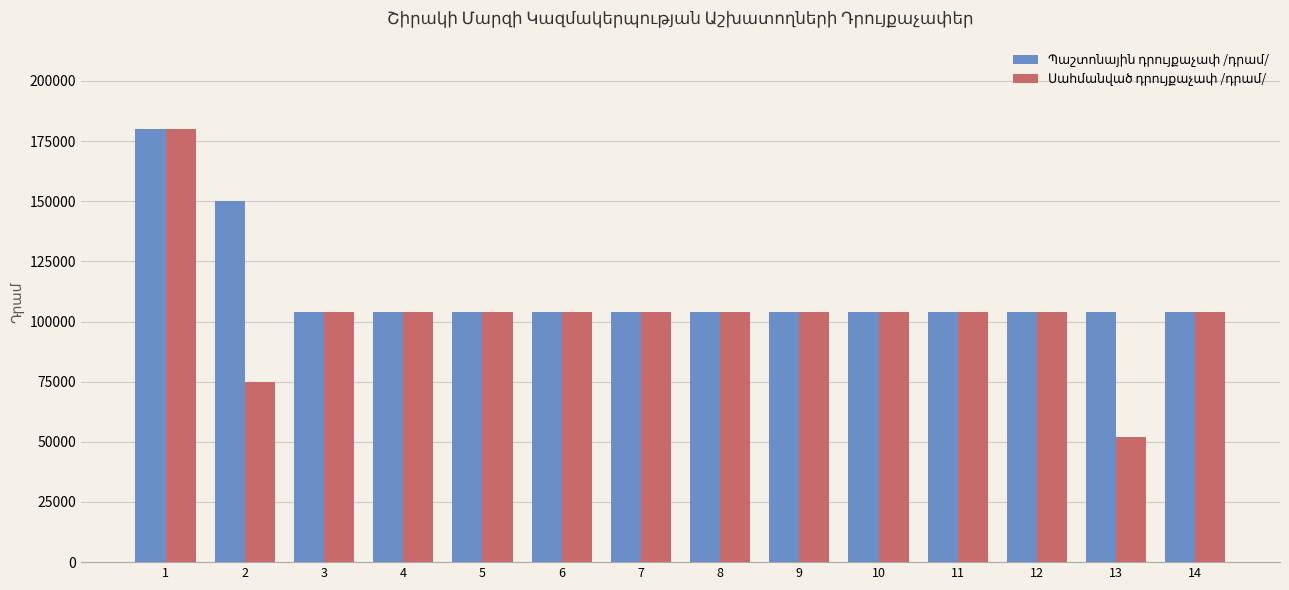

What is the maximum value shown in the chart?

180000